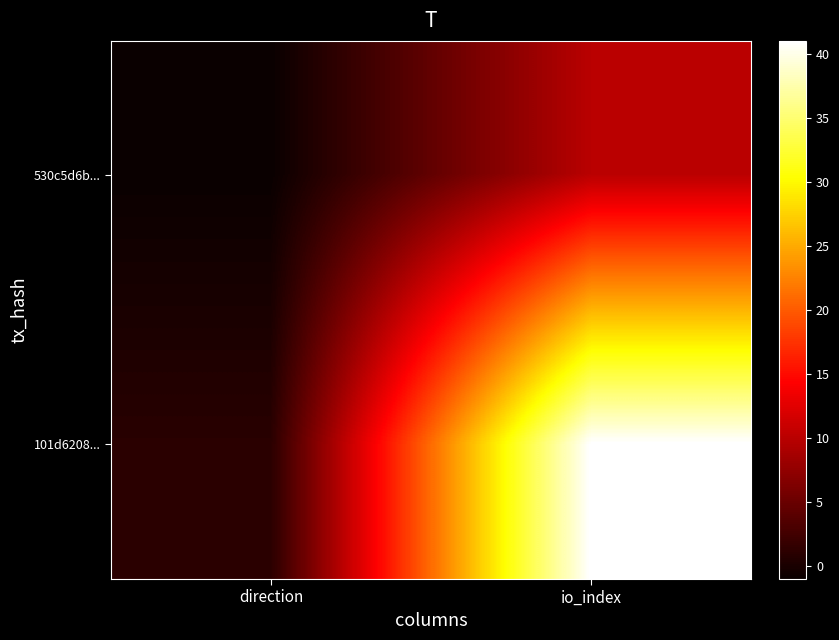

Which series has the largest total across all categories?

101d6208...